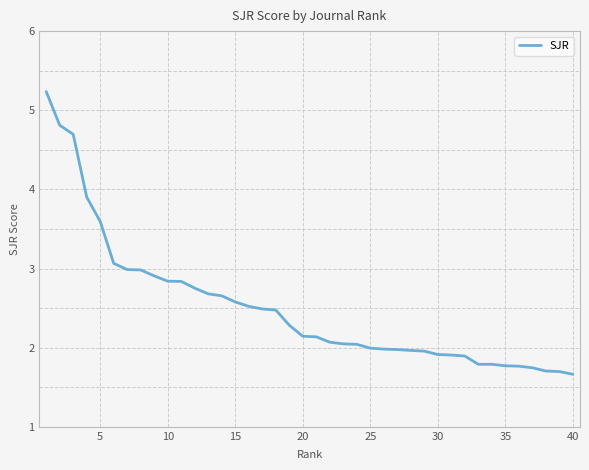

What is the greatest value displayed?

5.2